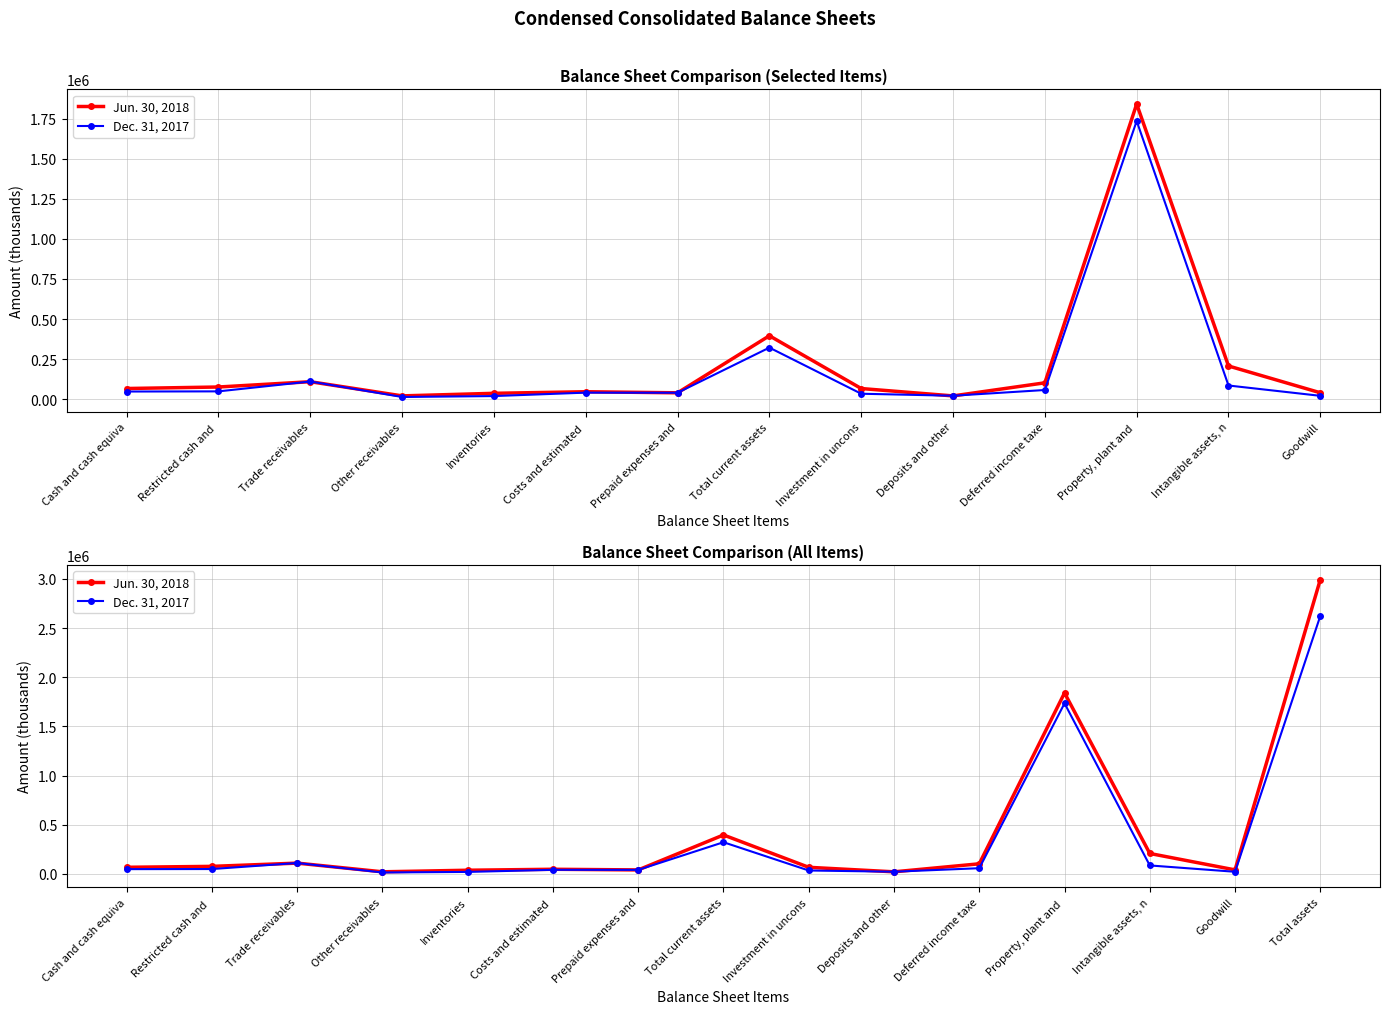

In Dec. 31, 2017, how many points are higher than both neighbors (excluding endpoints)?

4